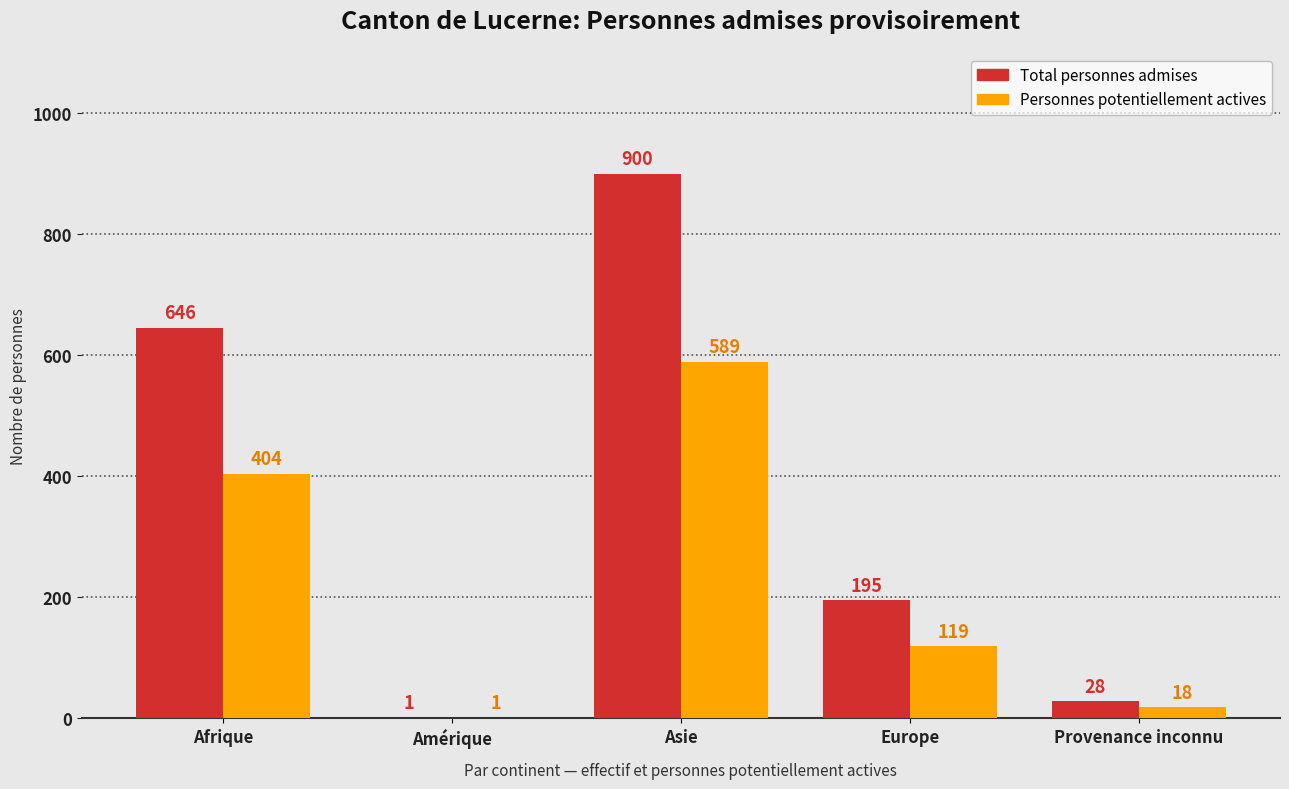

At which label is Personnes potentiellement actives closest to 295?

Afrique